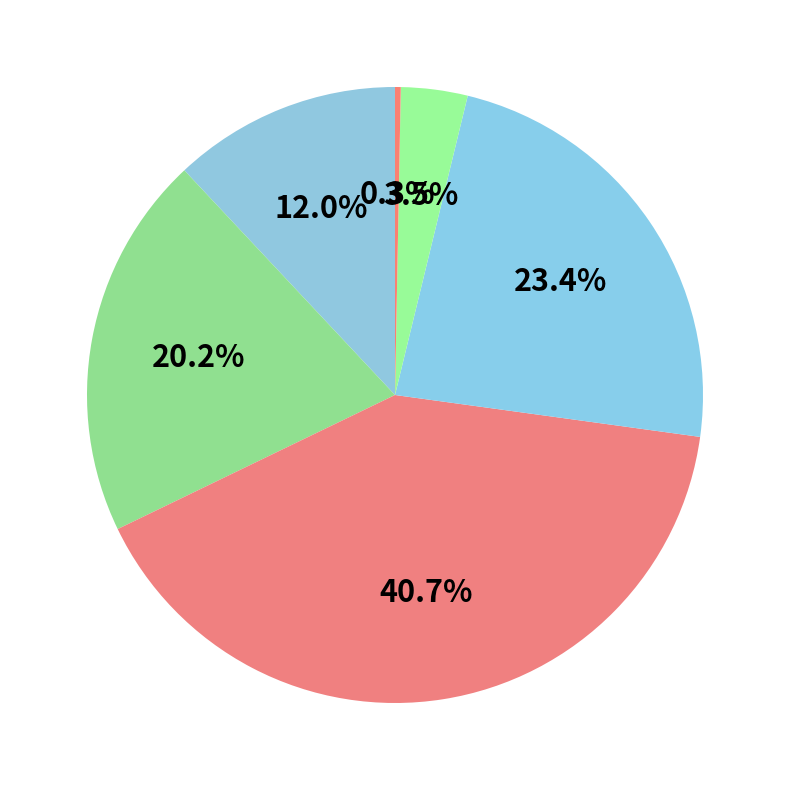

How many slices are in this pie chart?

6